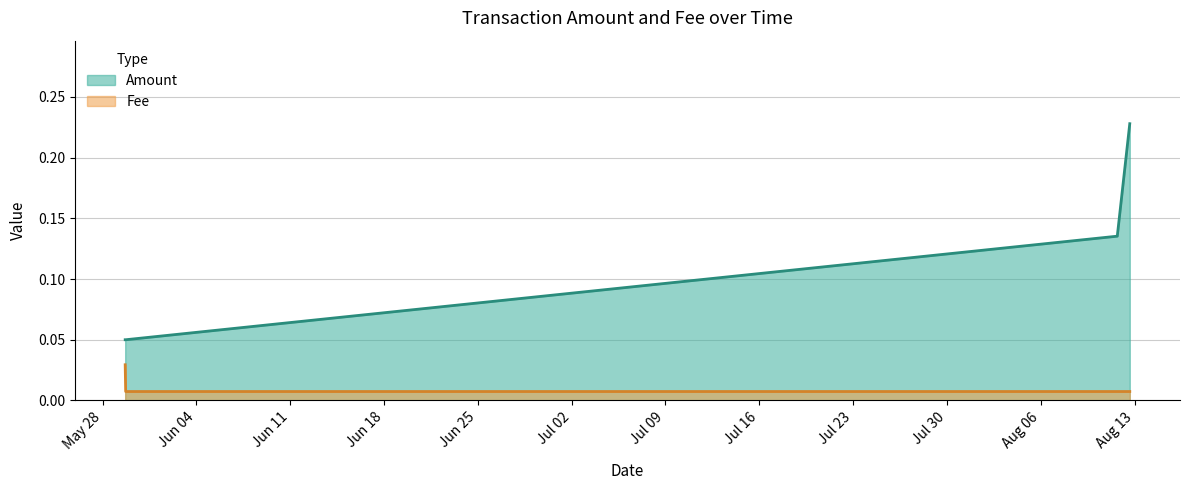

At how many categories does at least one series exceed 0?

4